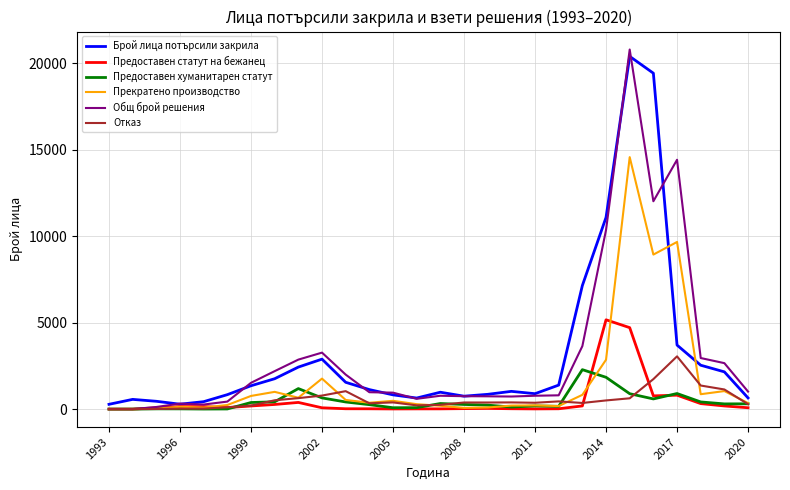

What is the greatest value displayed?

20787